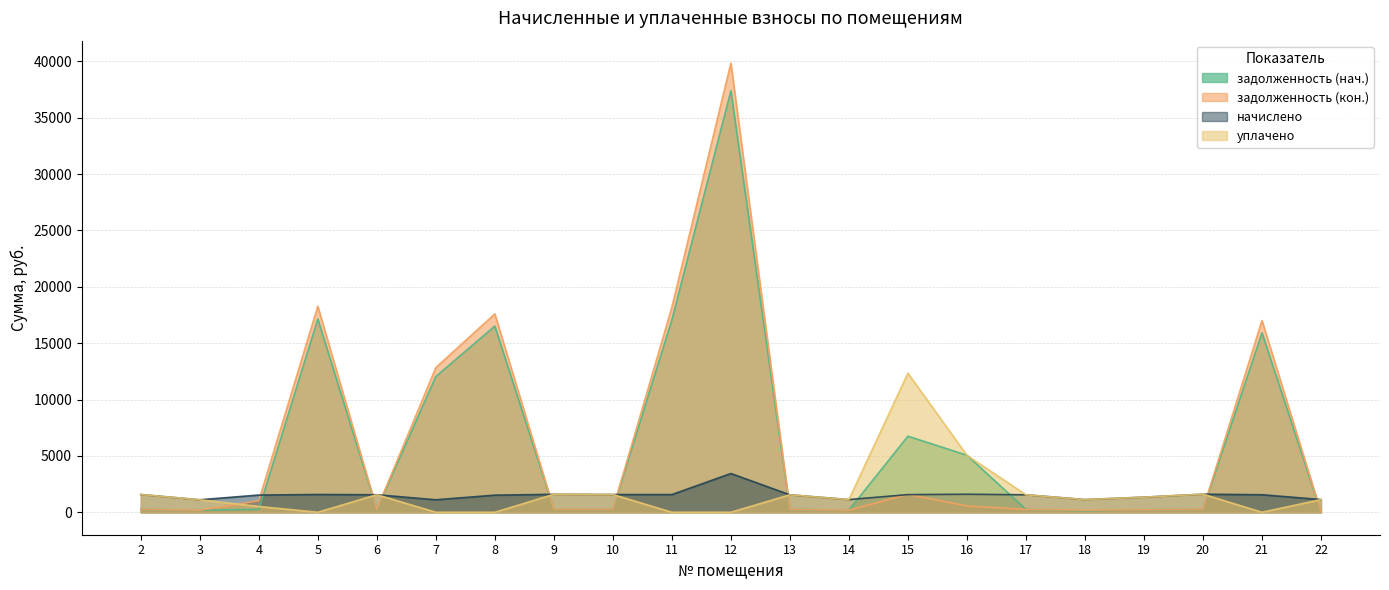

The начислено series shows 2181.0 at 19. True or false?

False